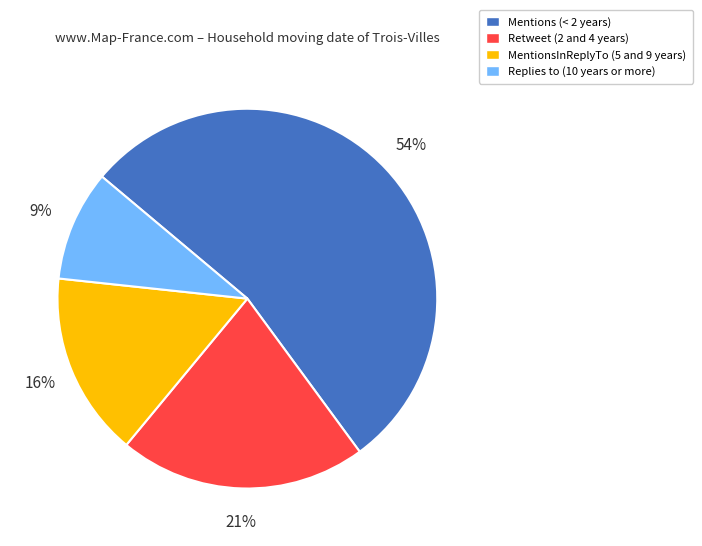

Is there a majority slice in this chart?

Yes